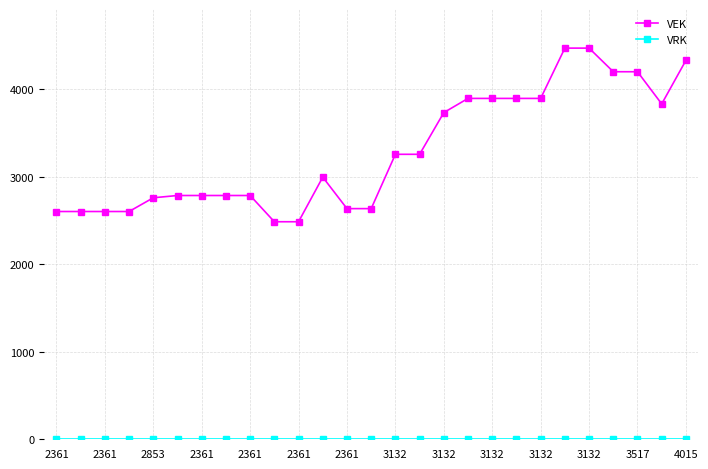

What is the average value of the VEK series?

3293